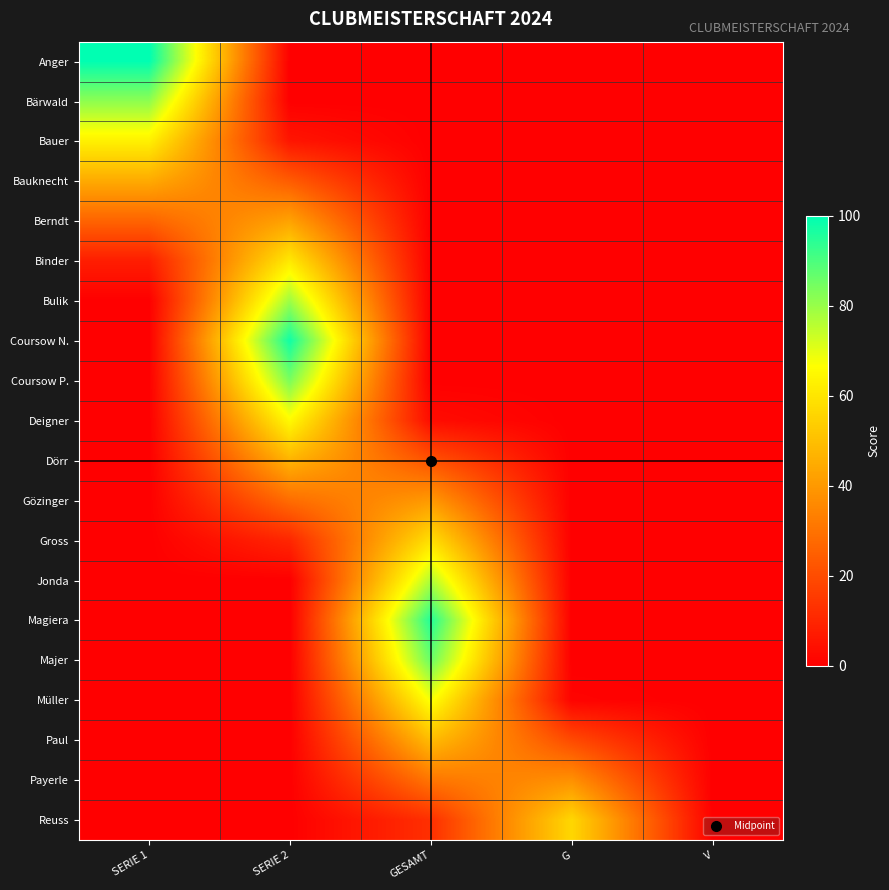

Reading left to right, extract all data points from this chart.

Anger: SERIE 1=100.0	SERIE 2=0.0	GESAMT=0.0	G=0.0	V=0.0
Bärwald: SERIE 1=81.6	SERIE 2=0.0	GESAMT=0.0	G=0.0	V=0.0
Bauer: SERIE 1=63.2	SERIE 2=5.6	GESAMT=0.0	G=0.0	V=0.0
Bauknecht: SERIE 1=44.7	SERIE 2=24.0	GESAMT=0.0	G=0.0	V=0.0
Berndt: SERIE 1=26.3	SERIE 2=42.4	GESAMT=0.0	G=0.0	V=0.0
Binder: SERIE 1=7.9	SERIE 2=60.9	GESAMT=0.0	G=0.0	V=0.0
Bulik: SERIE 1=0.0	SERIE 2=79.3	GESAMT=0.0	G=0.0	V=0.0
Coursow N.: SERIE 1=0.0	SERIE 2=97.7	GESAMT=0.0	G=0.0	V=0.0
Coursow P.: SERIE 1=0.0	SERIE 2=83.9	GESAMT=0.0	G=0.0	V=0.0
Deigner: SERIE 1=0.0	SERIE 2=65.5	GESAMT=3.3	G=0.0	V=0.0
Dörr: SERIE 1=0.0	SERIE 2=47.0	GESAMT=21.7	G=0.0	V=0.0
Gözinger: SERIE 1=0.0	SERIE 2=28.6	GESAMT=40.1	G=0.0	V=0.0
Gross: SERIE 1=0.0	SERIE 2=10.2	GESAMT=58.6	G=0.0	V=0.0
Jonda: SERIE 1=0.0	SERIE 2=0.0	GESAMT=77.0	G=0.0	V=0.0
Magiera: SERIE 1=0.0	SERIE 2=0.0	GESAMT=95.4	G=0.0	V=0.0
Majer: SERIE 1=0.0	SERIE 2=0.0	GESAMT=86.2	G=0.0	V=0.0
Müller: SERIE 1=0.0	SERIE 2=0.0	GESAMT=67.8	G=1.0	V=0.0
Paul: SERIE 1=0.0	SERIE 2=0.0	GESAMT=49.3	G=19.4	V=0.0
Payerle: SERIE 1=0.0	SERIE 2=0.0	GESAMT=30.9	G=37.8	V=0.0
Reuss: SERIE 1=0.0	SERIE 2=0.0	GESAMT=12.5	G=56.2	V=0.0